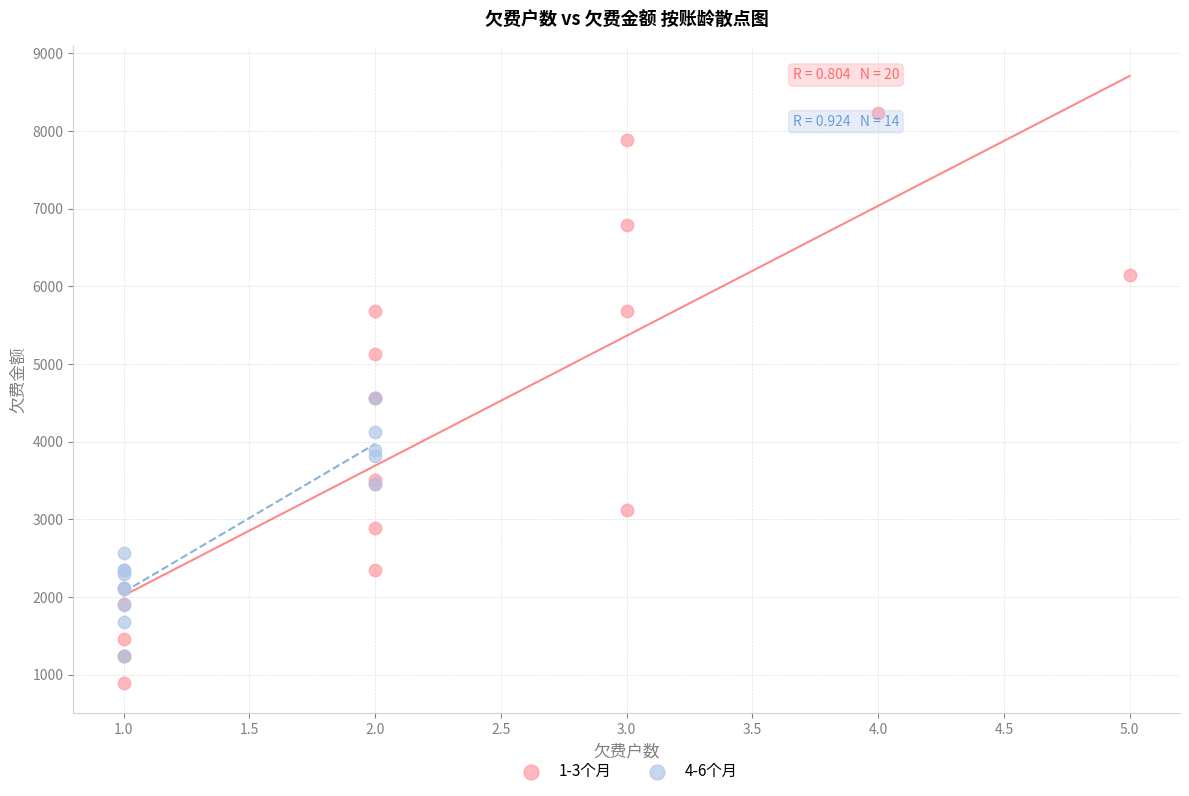

Which series has the largest Y range (max minus min)?

1-3个月